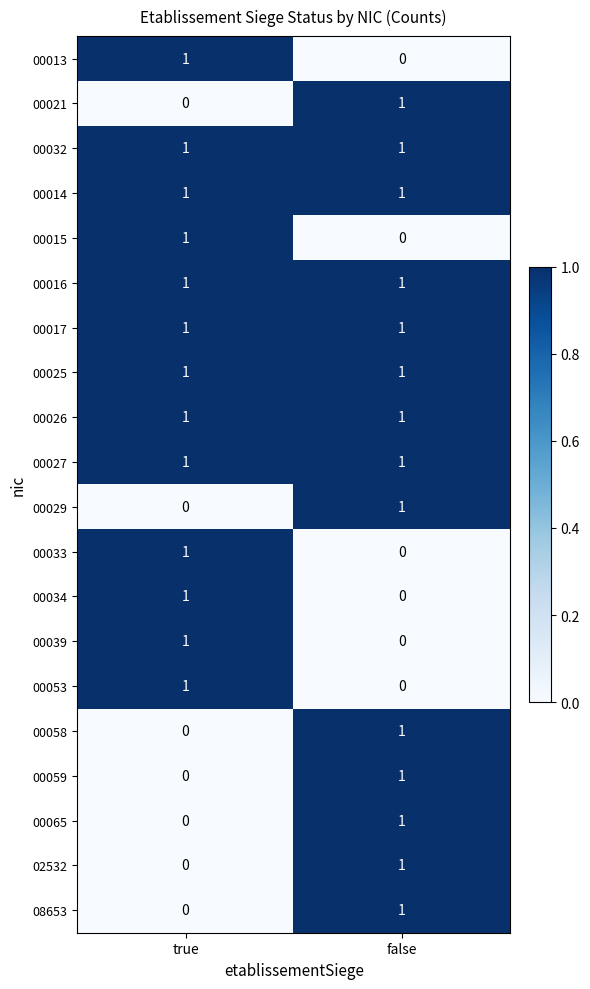

Is it true that 00025 equals 1 at true?

True